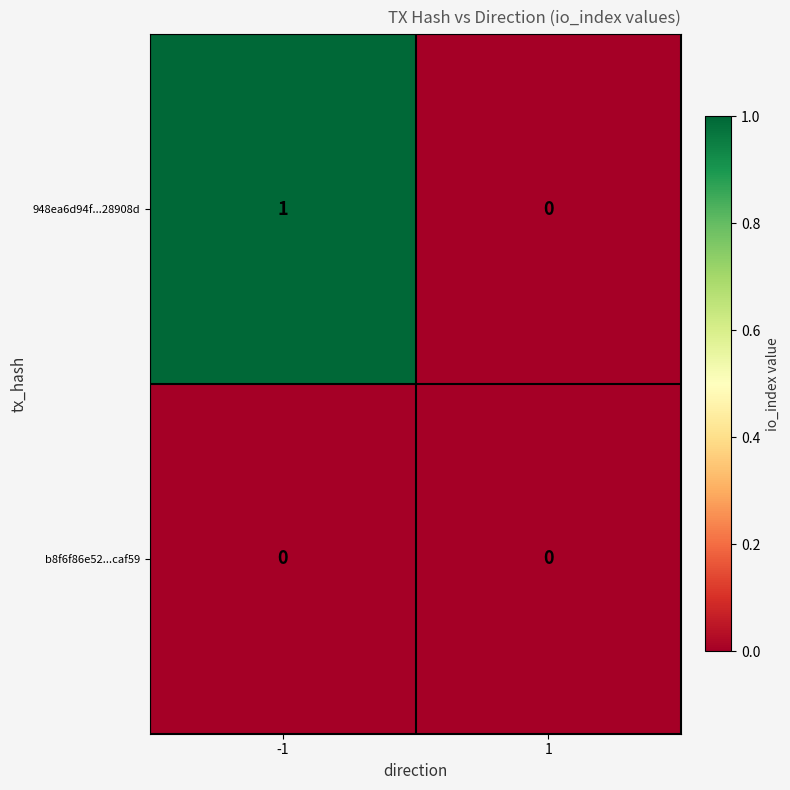

Between -1 and 1, which series saw the biggest shift?

948ea6d94f...28908d